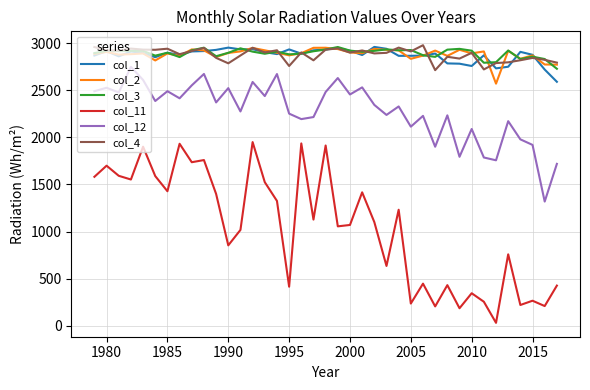

What is the greatest value displayed?

2978.1